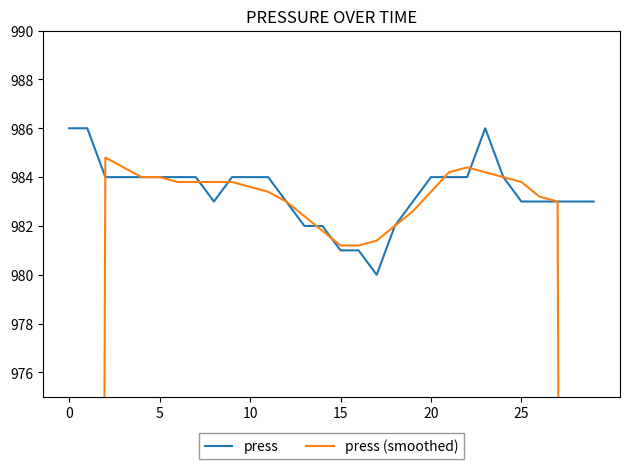

What is the label of the 16th point from the right?

14